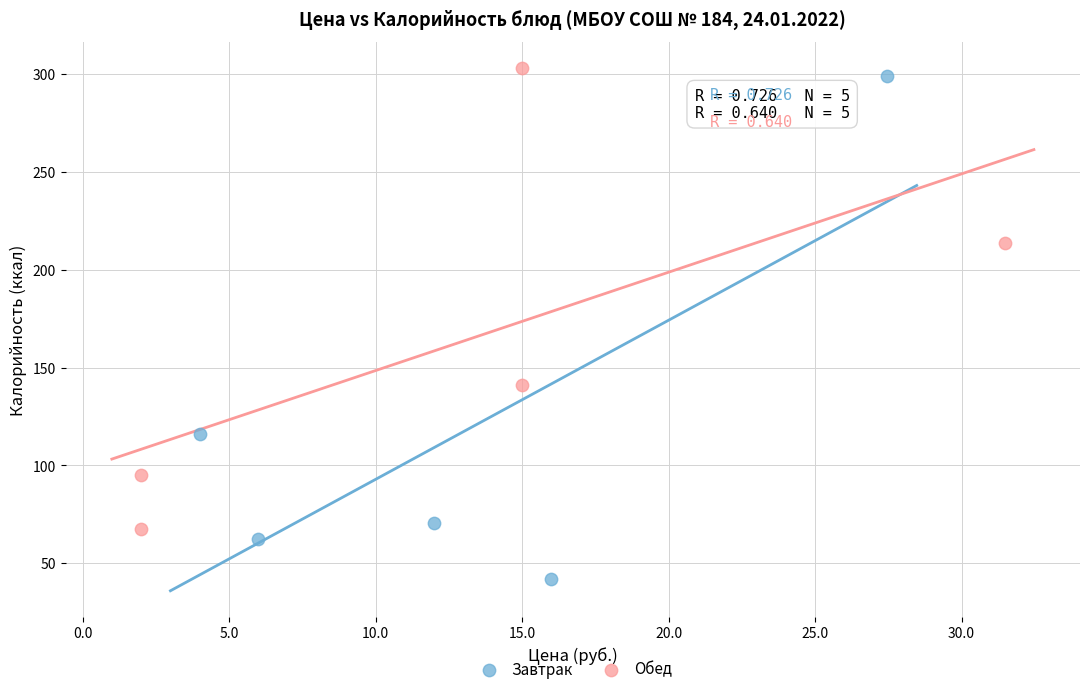

What are all the series names shown in the legend?

Завтрак, Обед